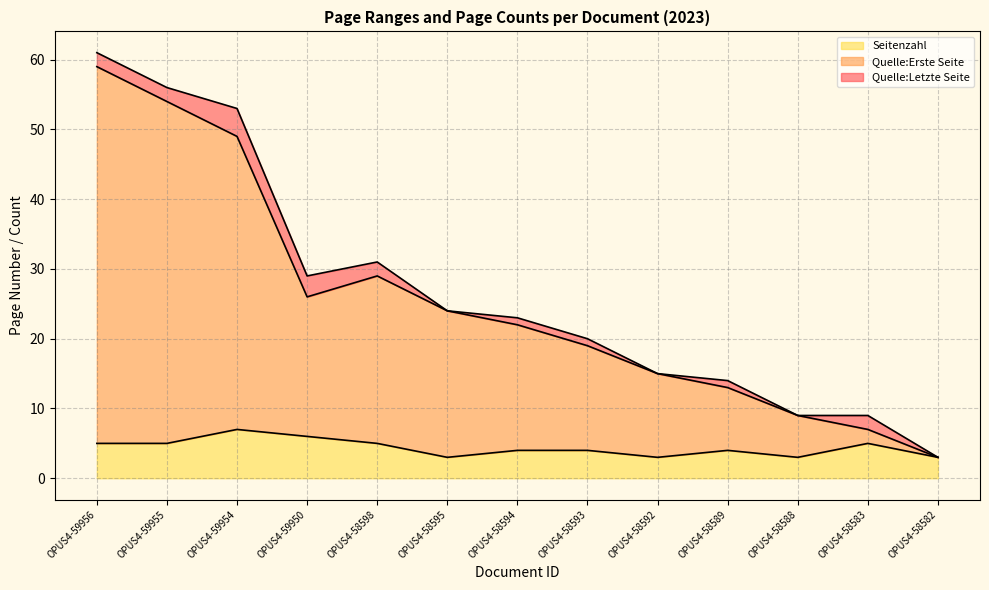

True or false: Quelle:Letzte Seite and Quelle:Erste Seite intersect in this chart.

False